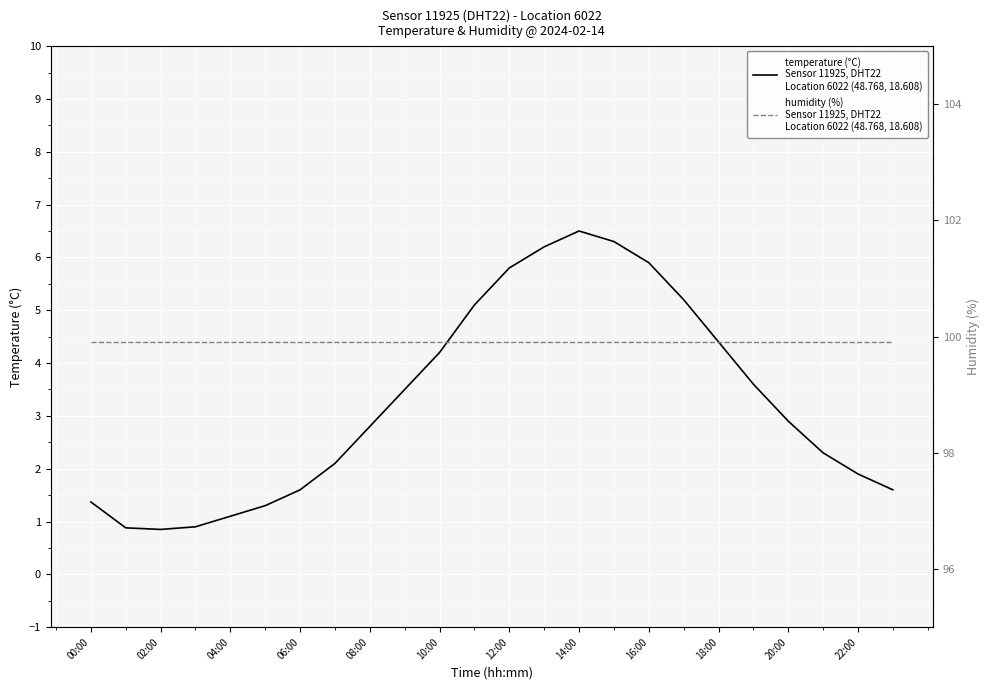

At which category does the chart reach its peak across all series?

00:00